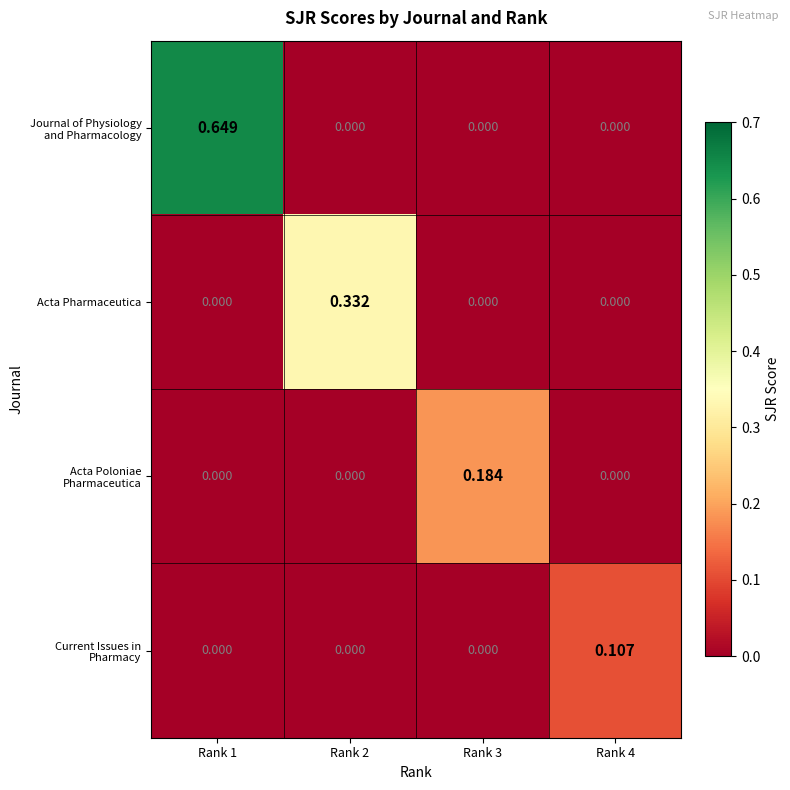

At which category is the sum across all series the highest?

Rank 1